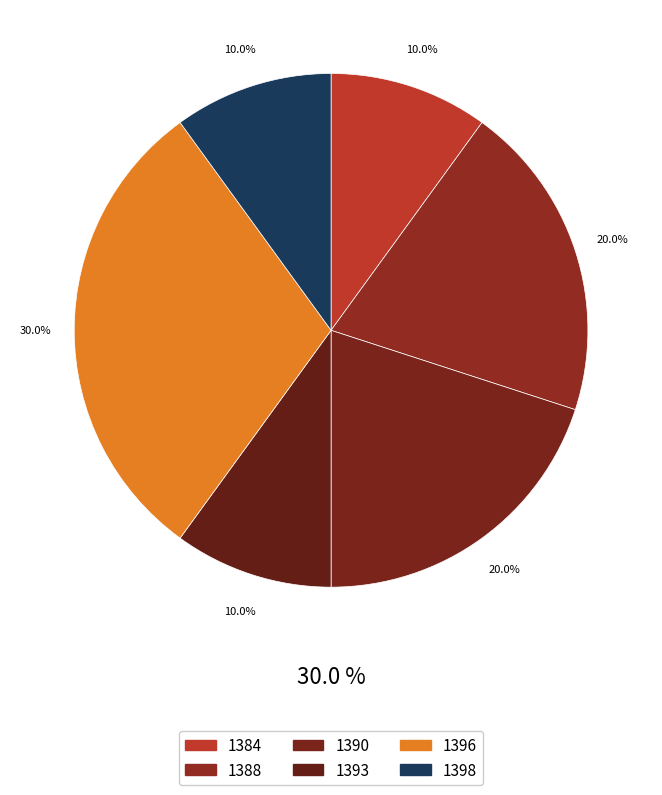

The 1393 slice represents 19% of the pie. True or false?

False